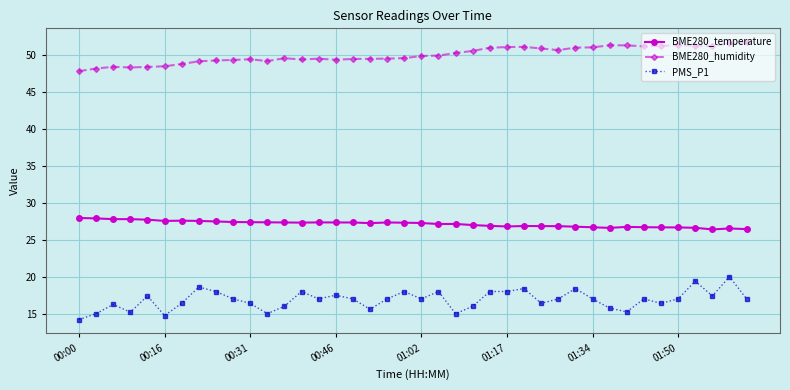

What is the average value of the PMS_P1 series?

16.9